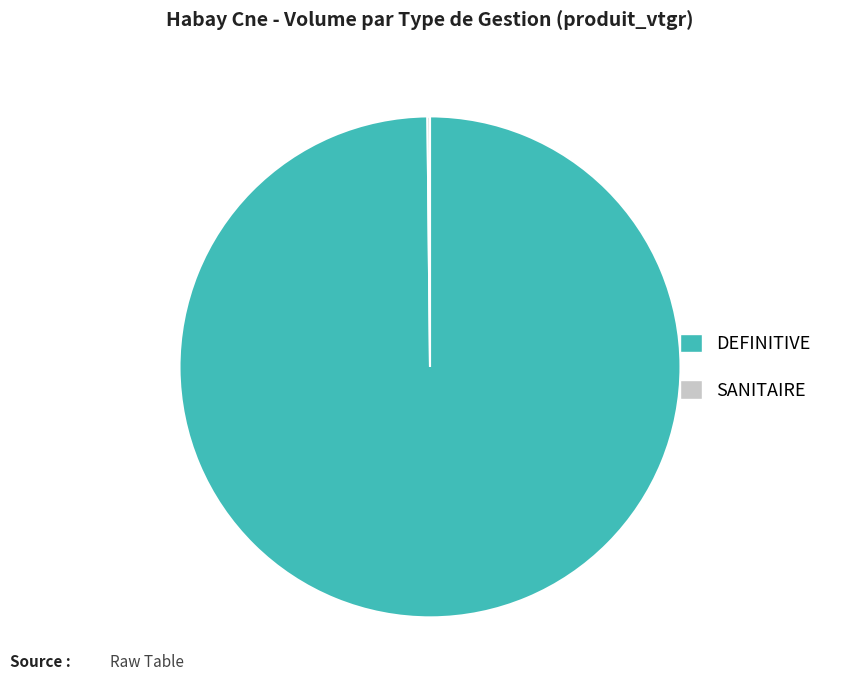

The DEFINITIVE slice represents 87% of the pie. True or false?

False